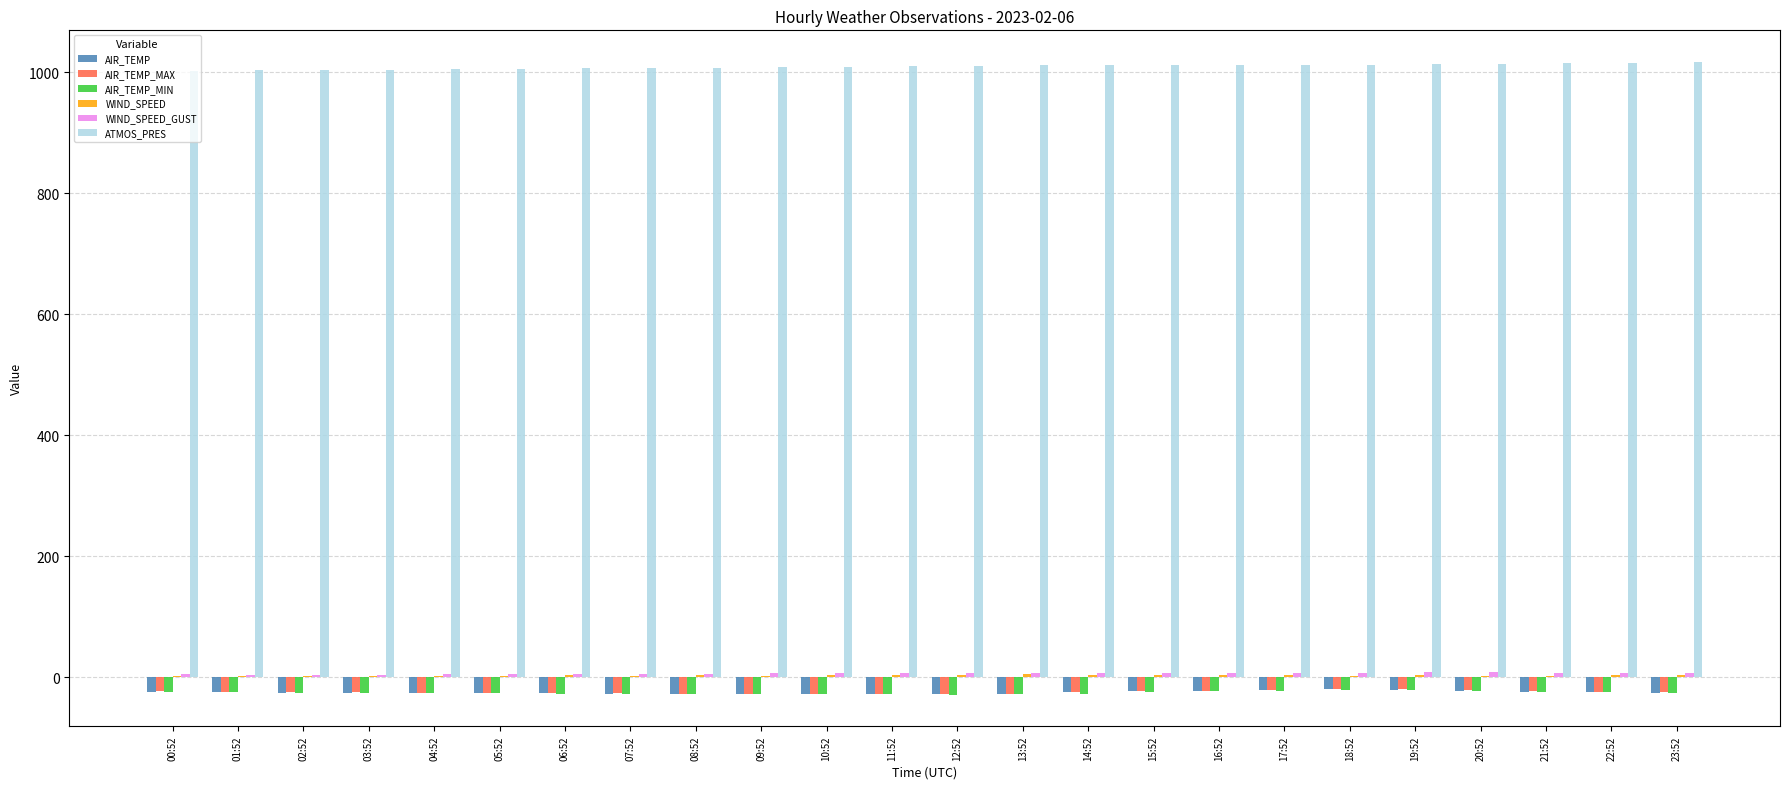

Which series has the largest total across all categories?

ATMOS_PRES